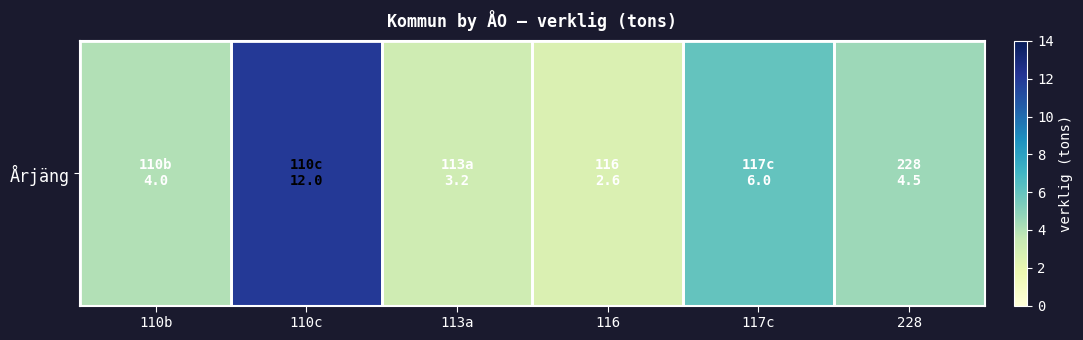

The chart shows a value of 4.0 at 110b. True or false?

True